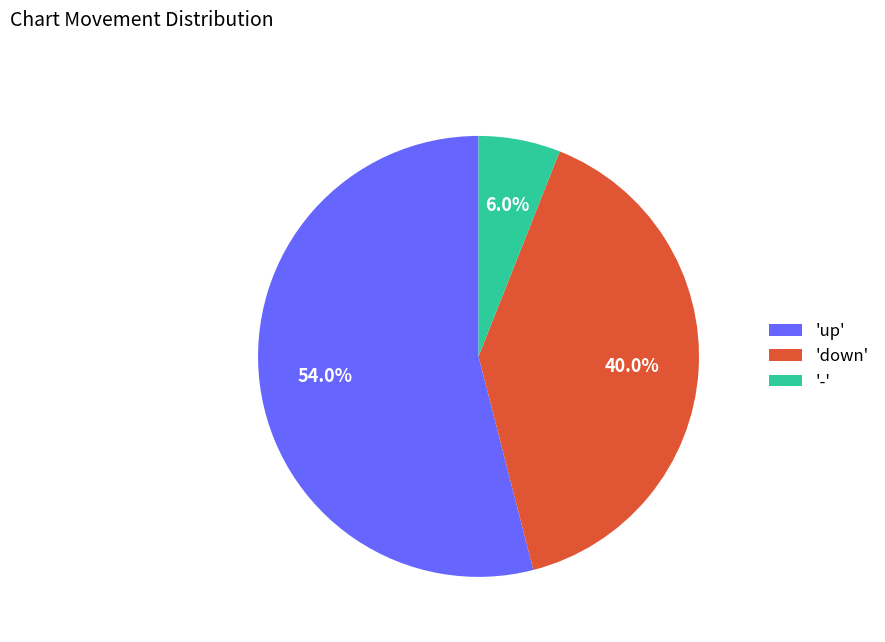

Which category accounts for the majority?

'up'